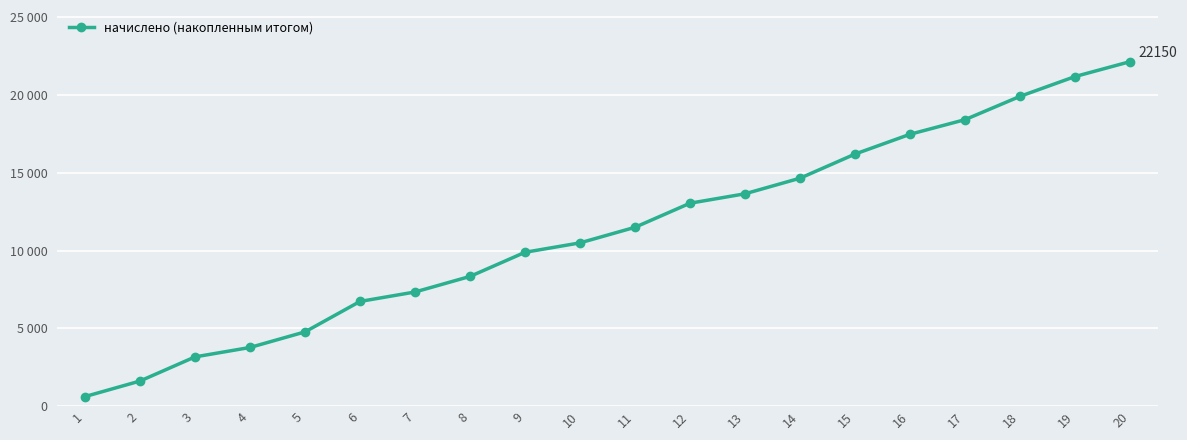

Reading right to left, transcribe all the data shown in this chart.

20=22150.0	19=21192.6	18=19919.2	17=18419.7	16=17479.8	15=16206.5	14=14654.2	13=13652.0	12=13045.5	11=11497.2	10=10494.9	9=9888.5	8=8336.2	7=7335.9	6=6727.5	5=4769.7	4=3767.4	3=3160.9	2=1608.8	1=608.4